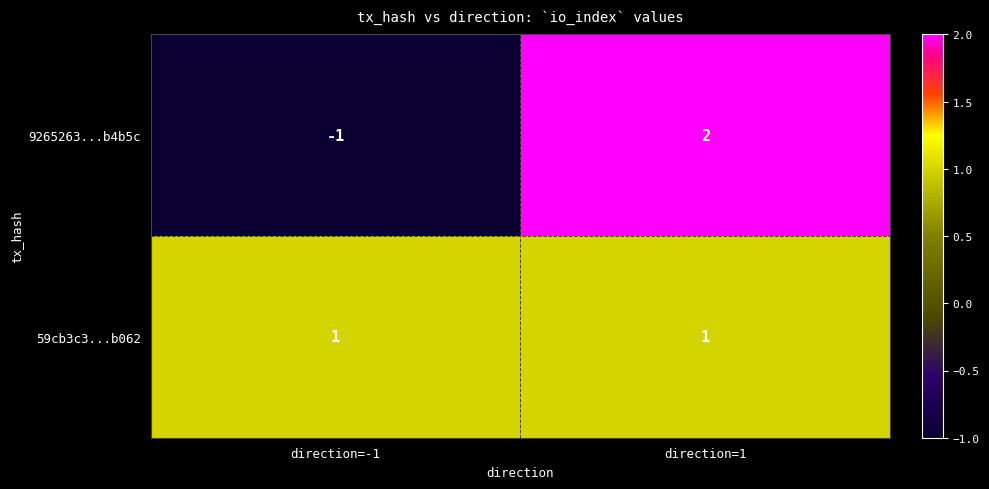

At which category is the sum across all series the highest?

direction=1